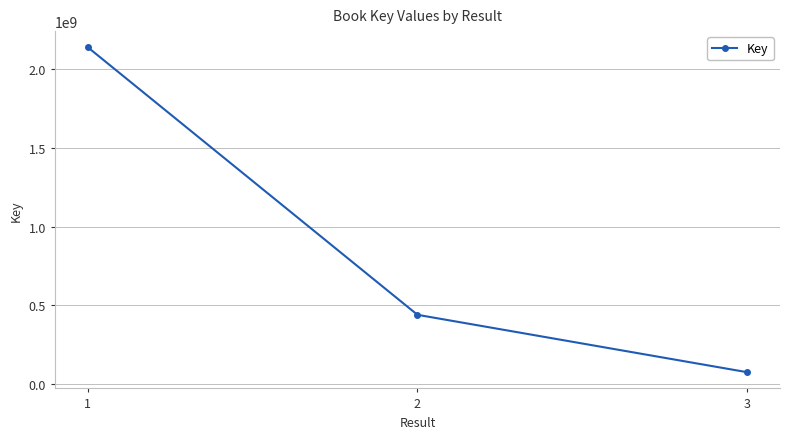

What is the average value?

885366019